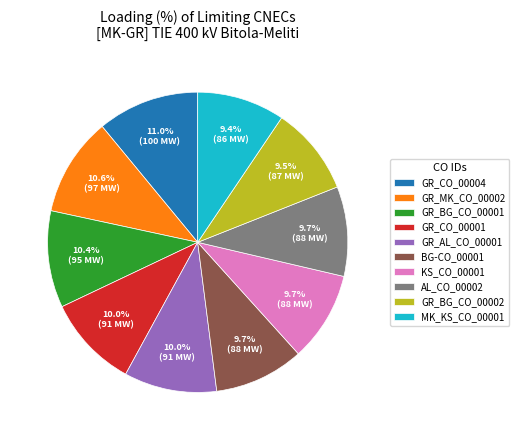

Does GR_BG_CO_00002 account for over 50% of the chart?

No